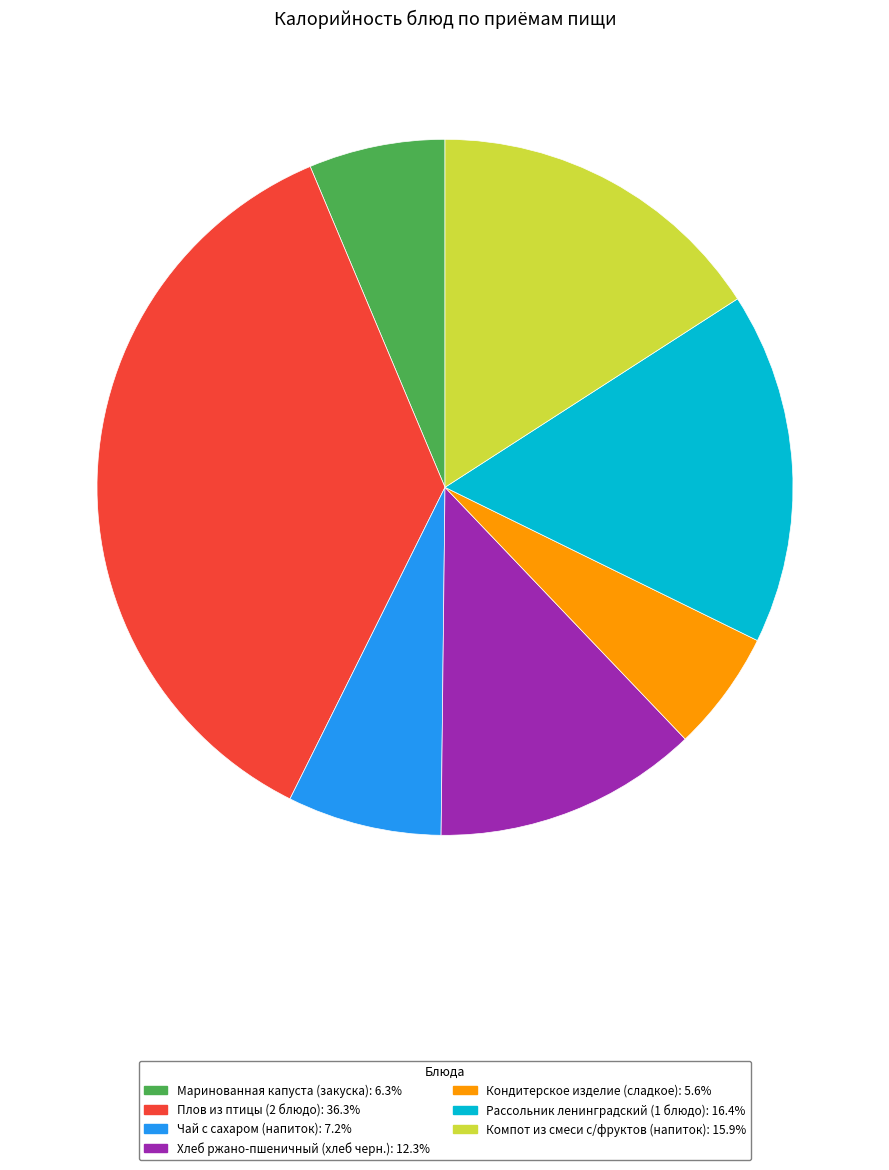

How many slices are in this pie chart?

7